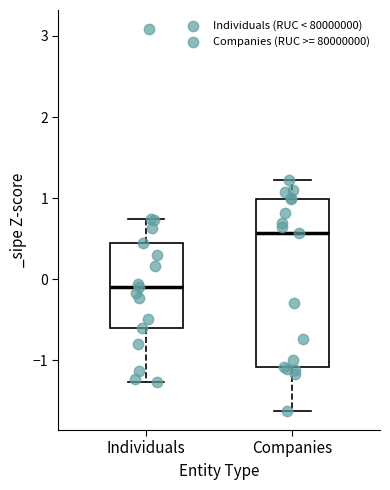

Which box has the lowest median line?

Individuals